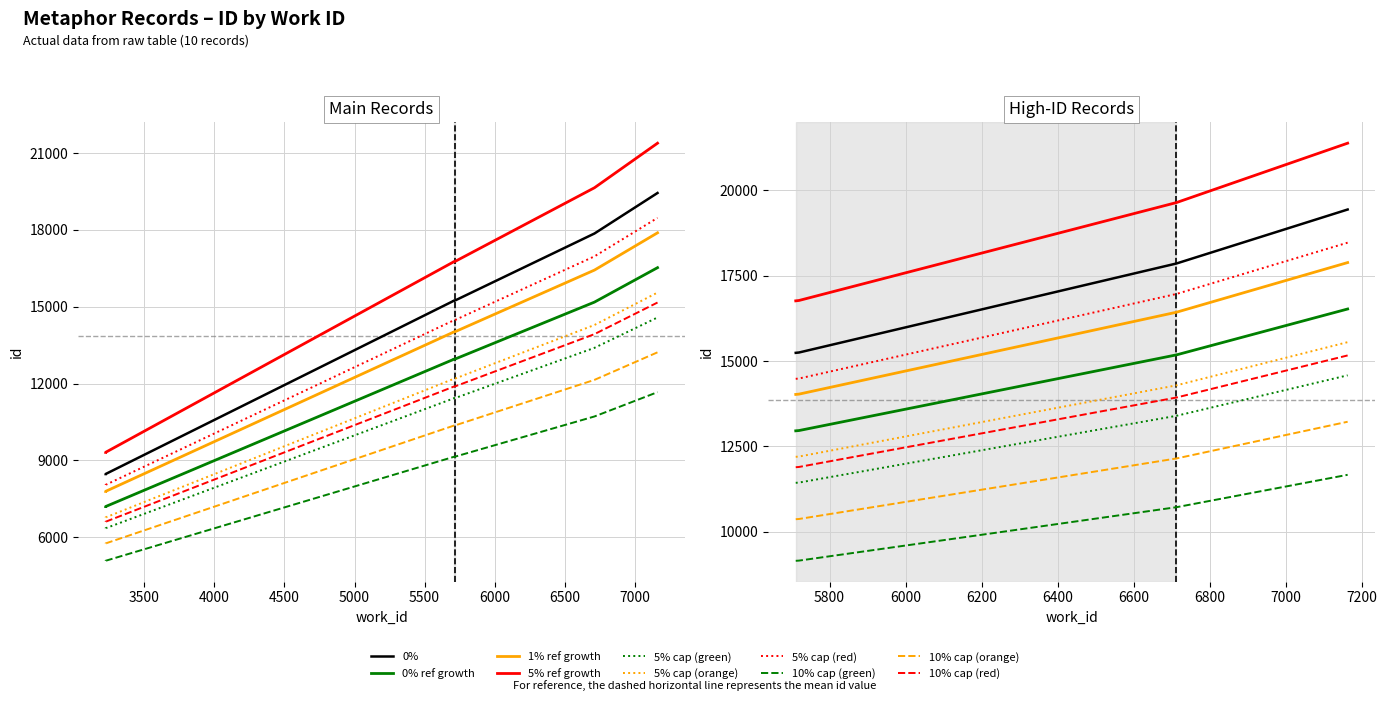

List the labels in order of value, largest first.

7162, 6712, 5720, 5718, 5716, 5711, 5709, 5709, 3224, 3224